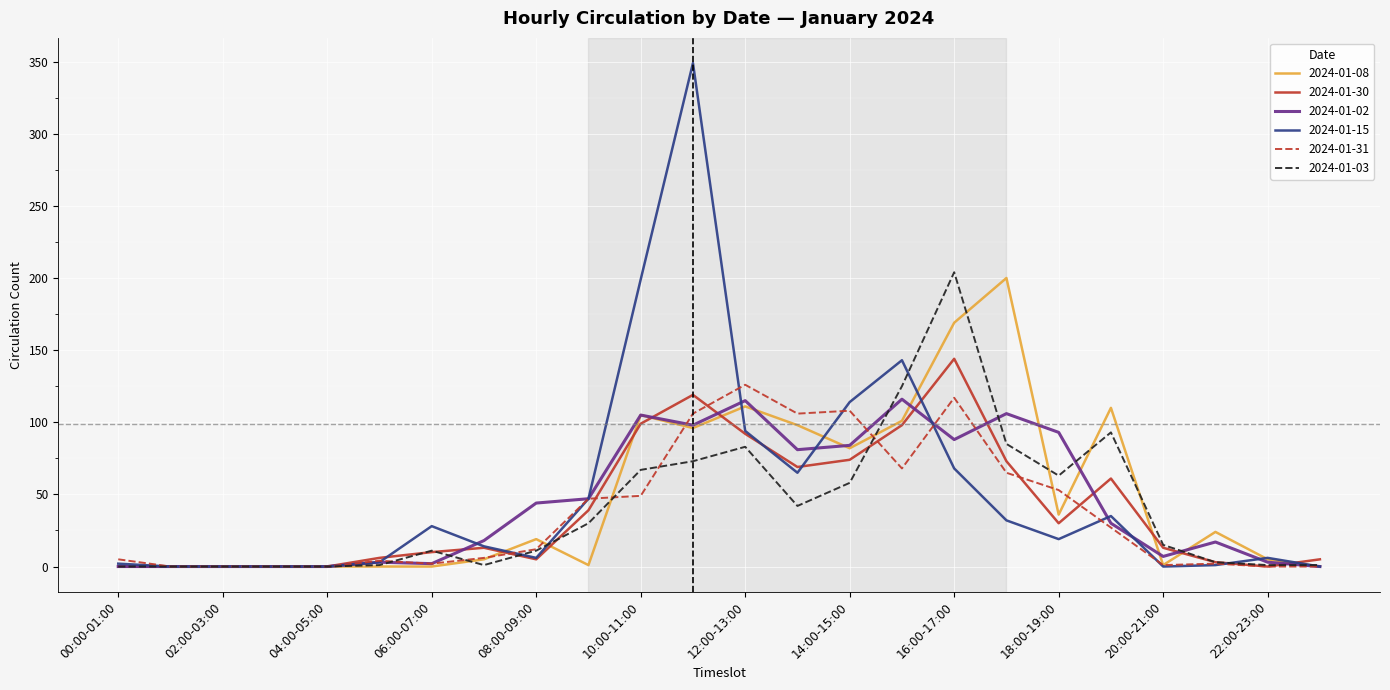

Which series has the widest spread of values?

2024-01-15